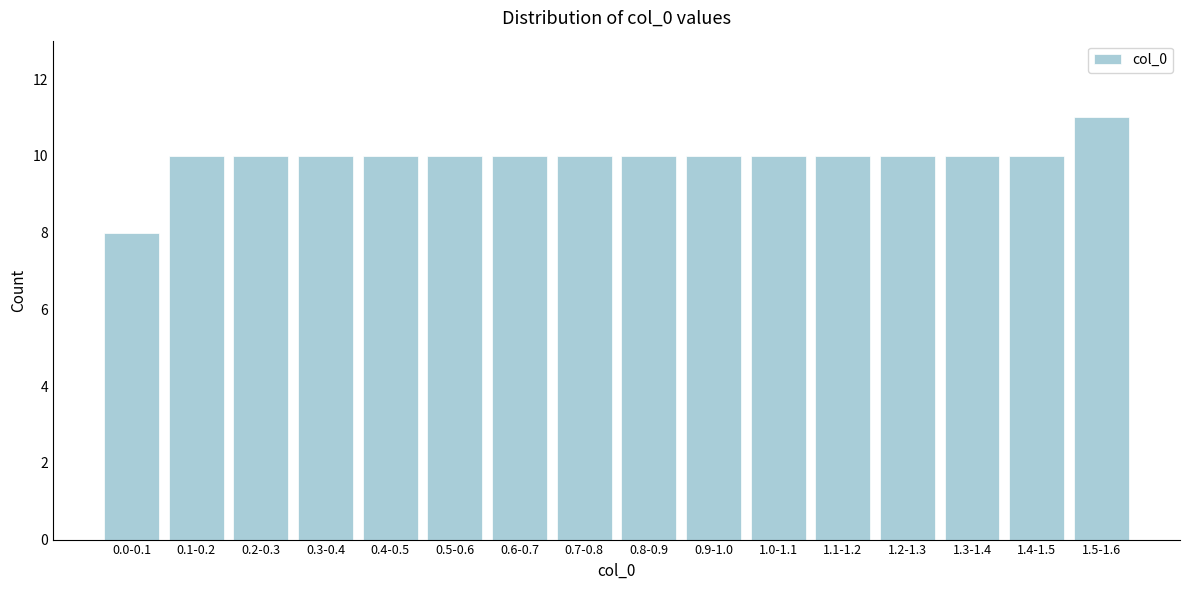

Reading left to right, extract all data points from this chart.

0.0-0.1=8	0.1-0.2=10	0.2-0.3=10	0.3-0.4=10	0.4-0.5=10	0.5-0.6=10	0.6-0.7=10	0.7-0.8=10	0.8-0.9=10	0.9-1.0=10	1.0-1.1=10	1.1-1.2=10	1.2-1.3=10	1.3-1.4=10	1.4-1.5=10	1.5-1.6=11